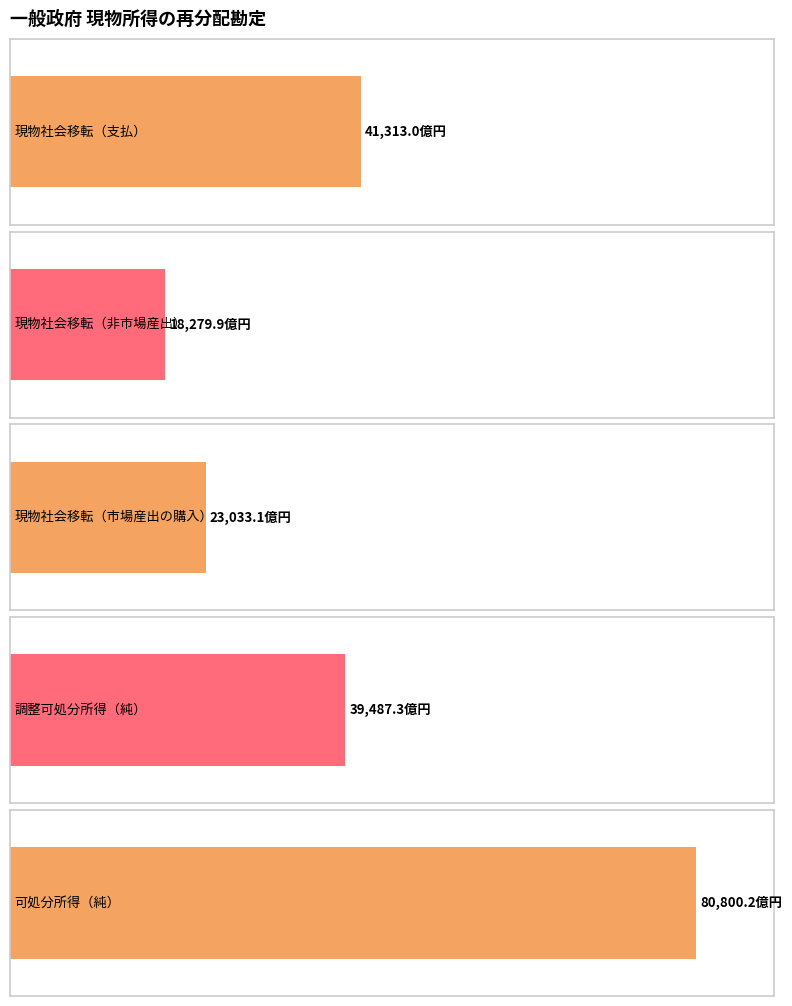

True or false: 可処分所得（純） has a value of 123082.3 at 1995.

False